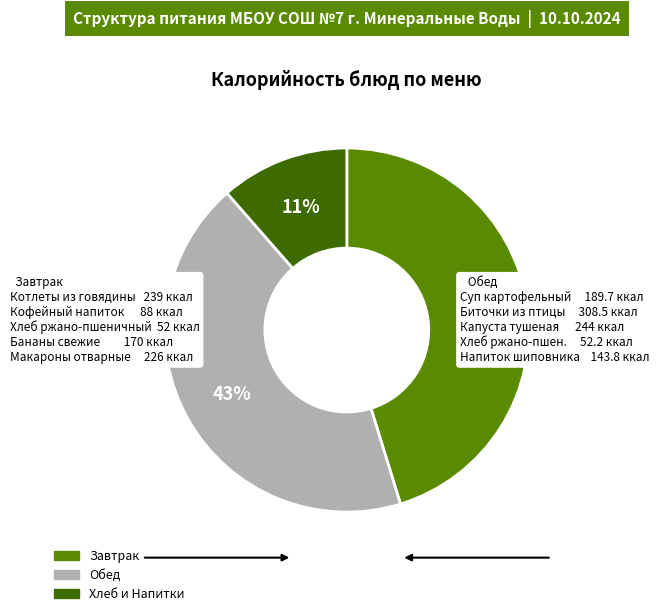

Does any single category account for the majority?

No